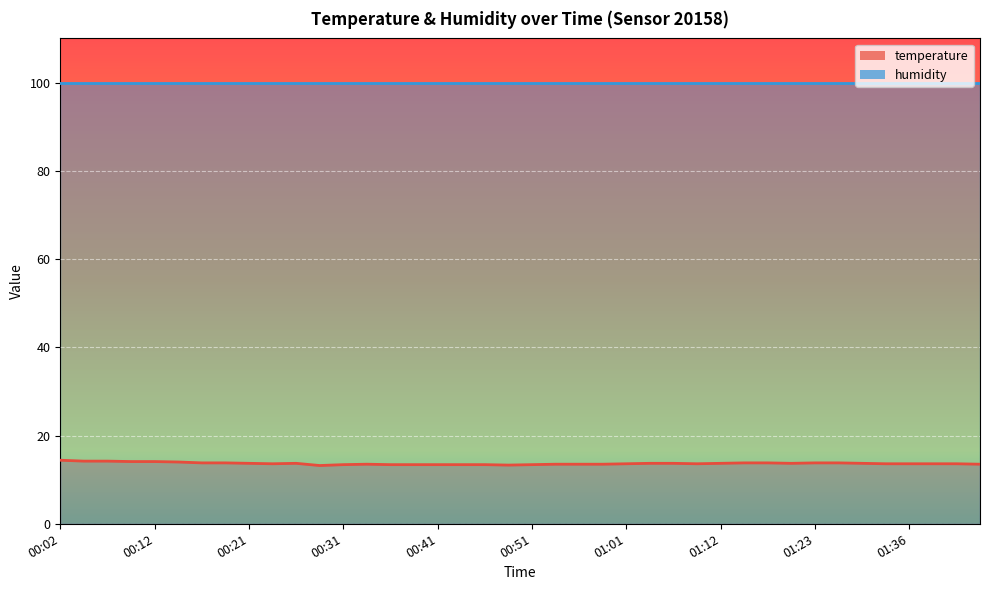

The chart shows a value of 18.5 at 01:17. True or false?

False